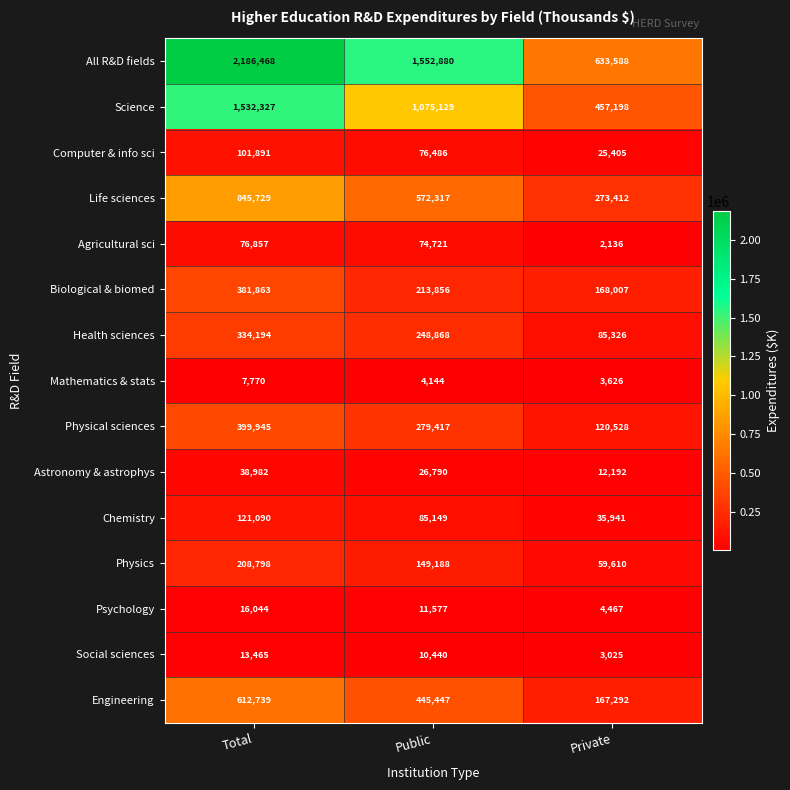

What is the difference between the second highest and minimum values in the Computer & info sci series?

51081